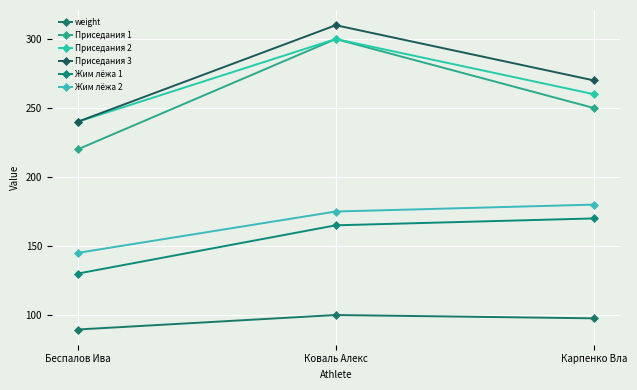

What are all the series names shown in the legend?

weight, Приседания 1, Приседания 2, Приседания 3, Жим лёжа 1, Жим лёжа 2